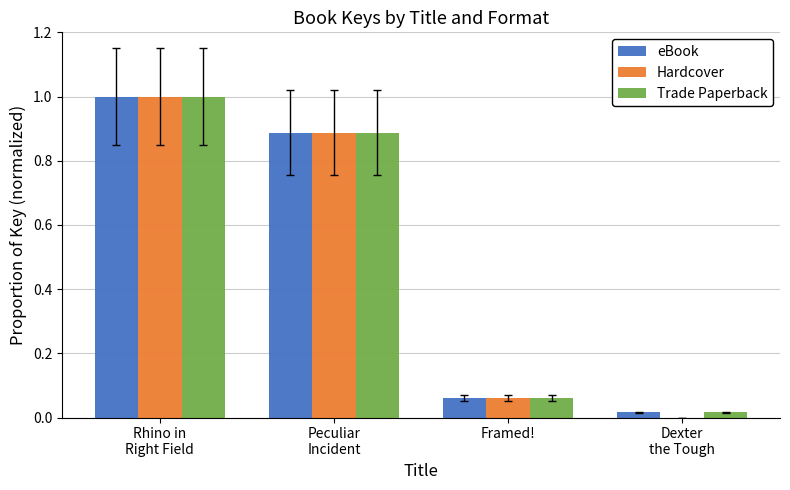

What is the sum of all eBook values?

2.0